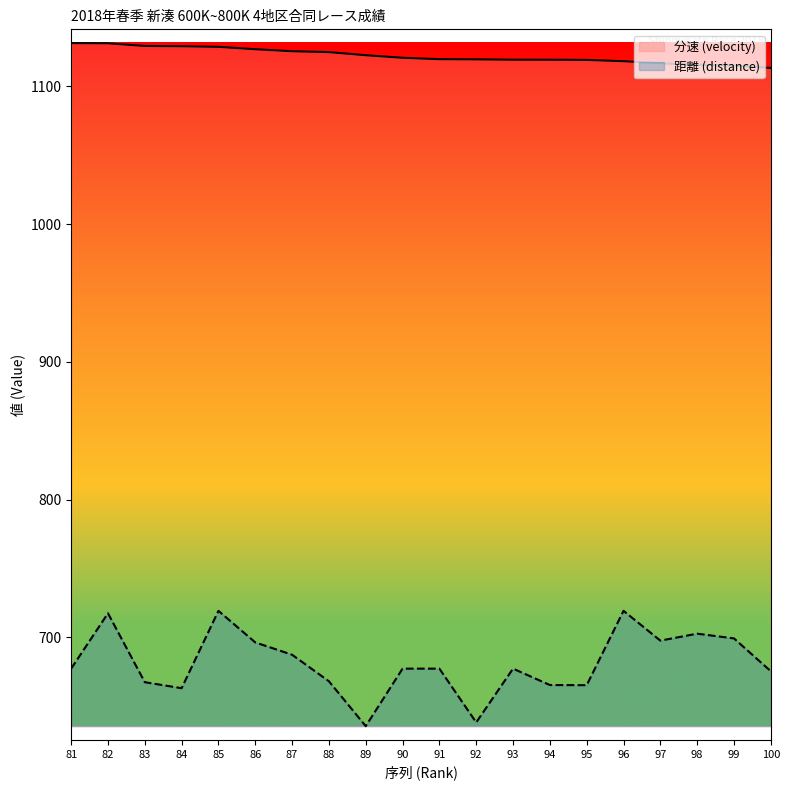

The 分速 (velocity) series shows 711.7 at 88. True or false?

False